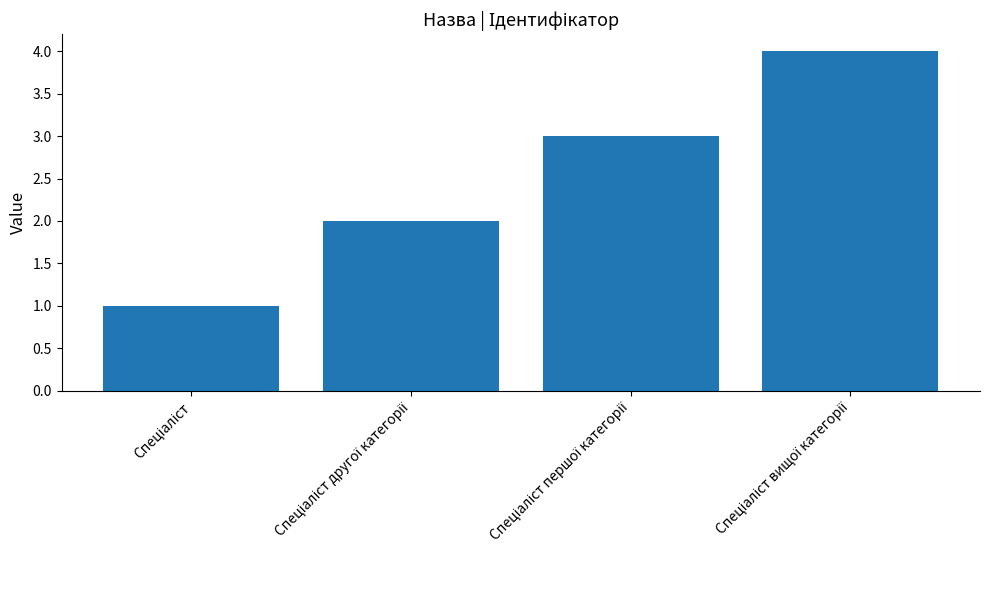

What is the maximum value shown in the chart?

4